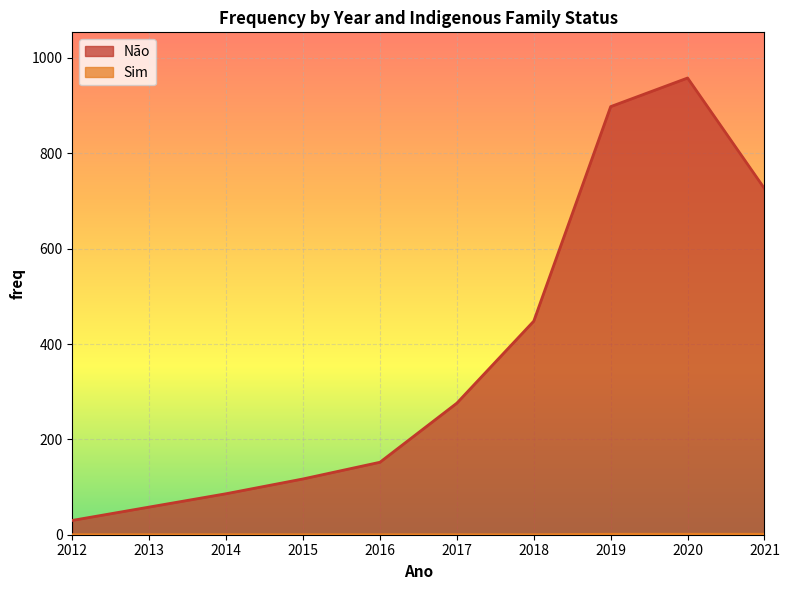

Which label corresponds to the smallest value in the chart?

2012